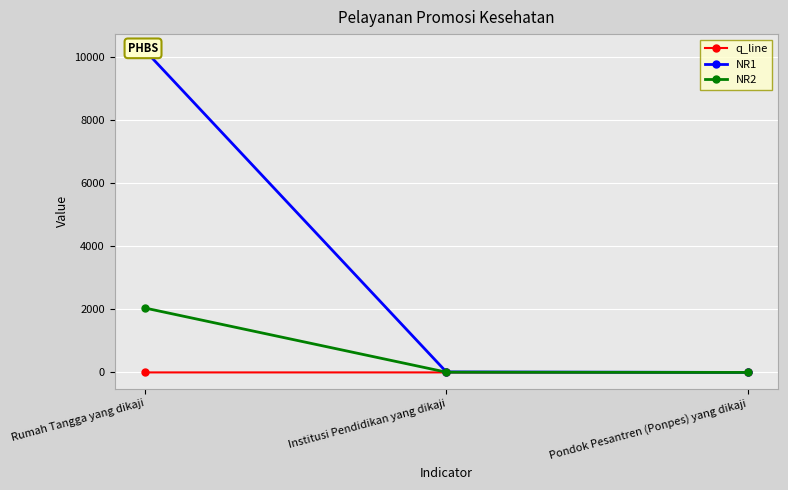

Between Institusi Pendidikan yang dikaji and Pondok Pesantren (Ponpes) yang dikaji, which series saw the biggest shift?

NR1